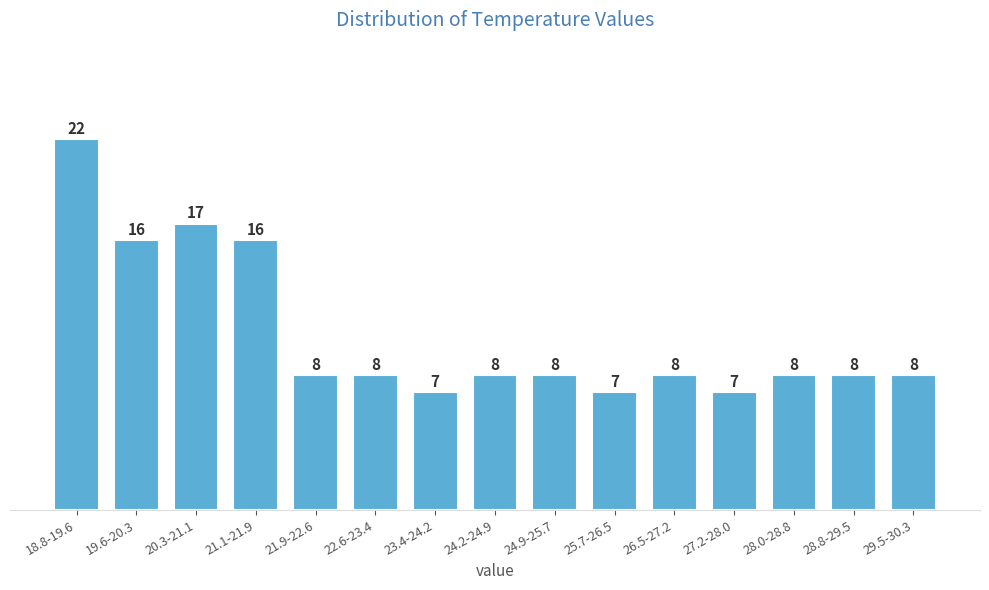

Reading right to left, transcribe all the data shown in this chart.

29.5-30.3=8	28.8-29.5=8	28.0-28.8=8	27.2-28.0=7	26.5-27.2=8	25.7-26.5=7	24.9-25.7=8	24.2-24.9=8	23.4-24.2=7	22.6-23.4=8	21.9-22.6=8	21.1-21.9=16	20.3-21.1=17	19.6-20.3=16	18.8-19.6=22